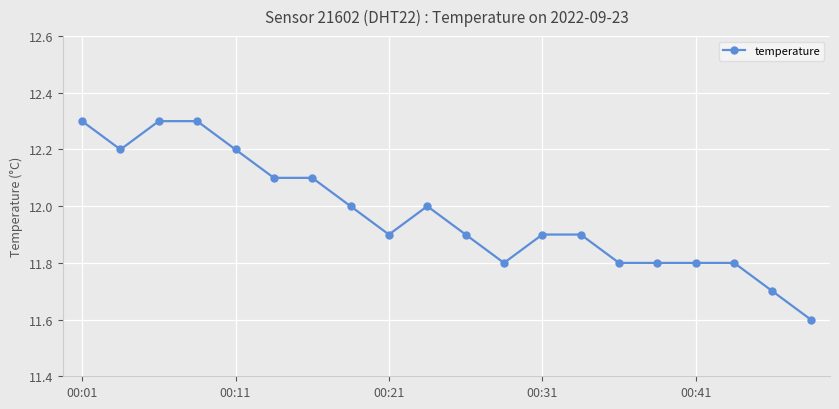

Reading left to right, extract all data points from this chart.

12.3	12.2	12.3	12.3	12.2	12.1	12.1	12.0	11.9	12.0	11.9	11.8	11.9	11.9	11.8	11.8	11.8	11.8	11.7	11.6